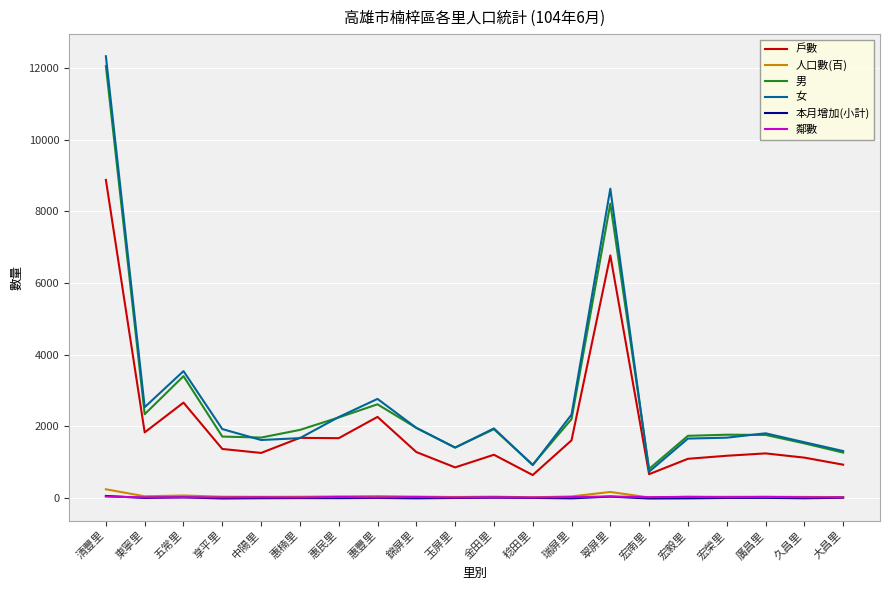

Which series has the largest range (max minus min)?

女